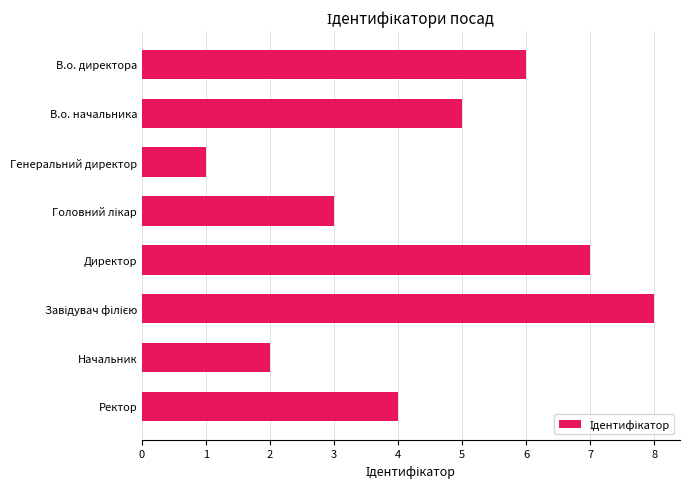

Reading top to bottom, extract all data points from this chart.

6	5	1	3	7	8	2	4